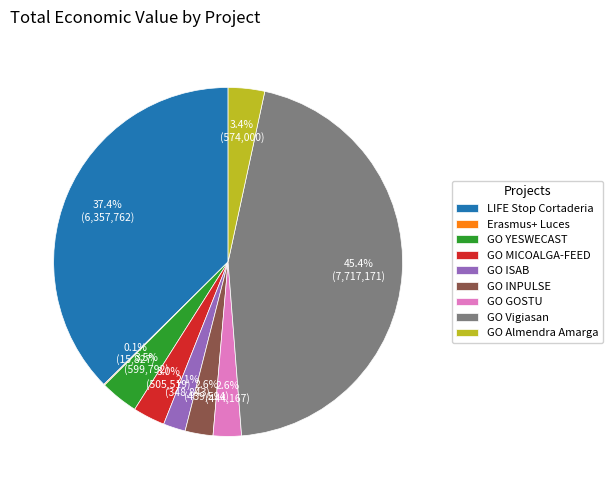

To the nearest percent, what portion does GO Almendra Amarga represent?

3%